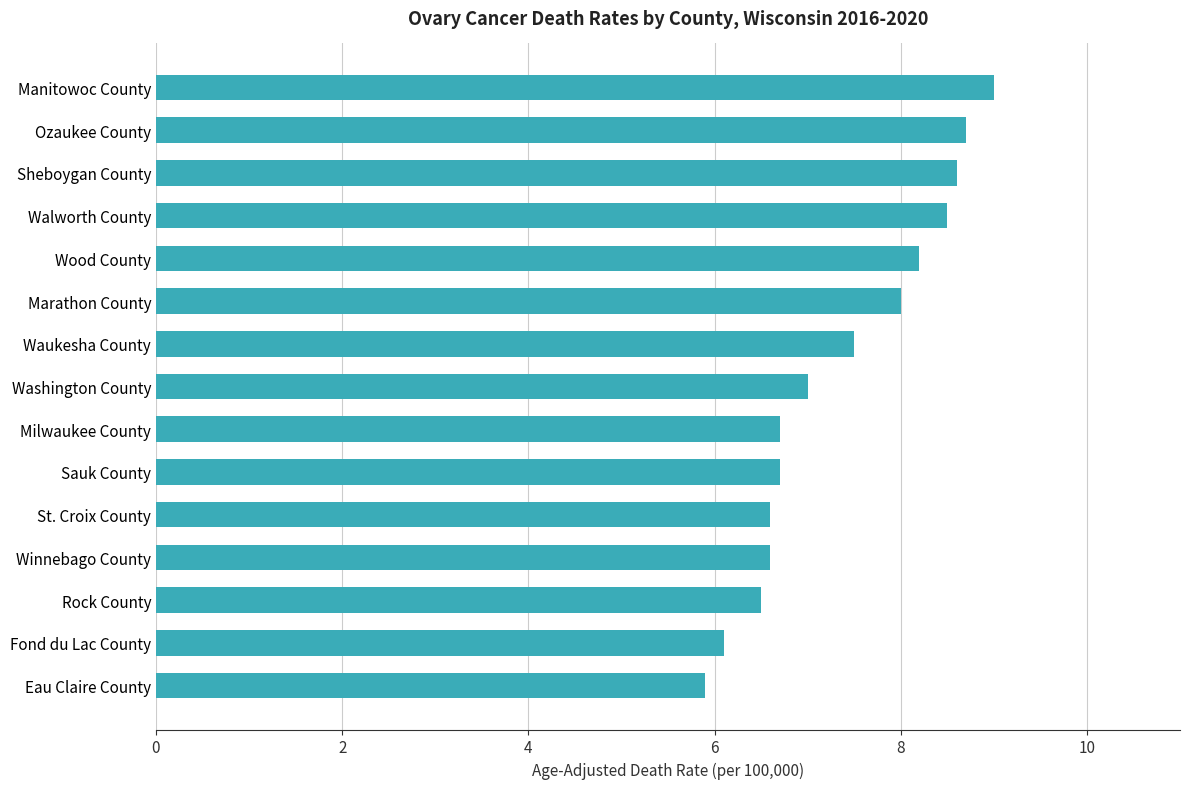

What is the maximum value shown in the chart?

9.0